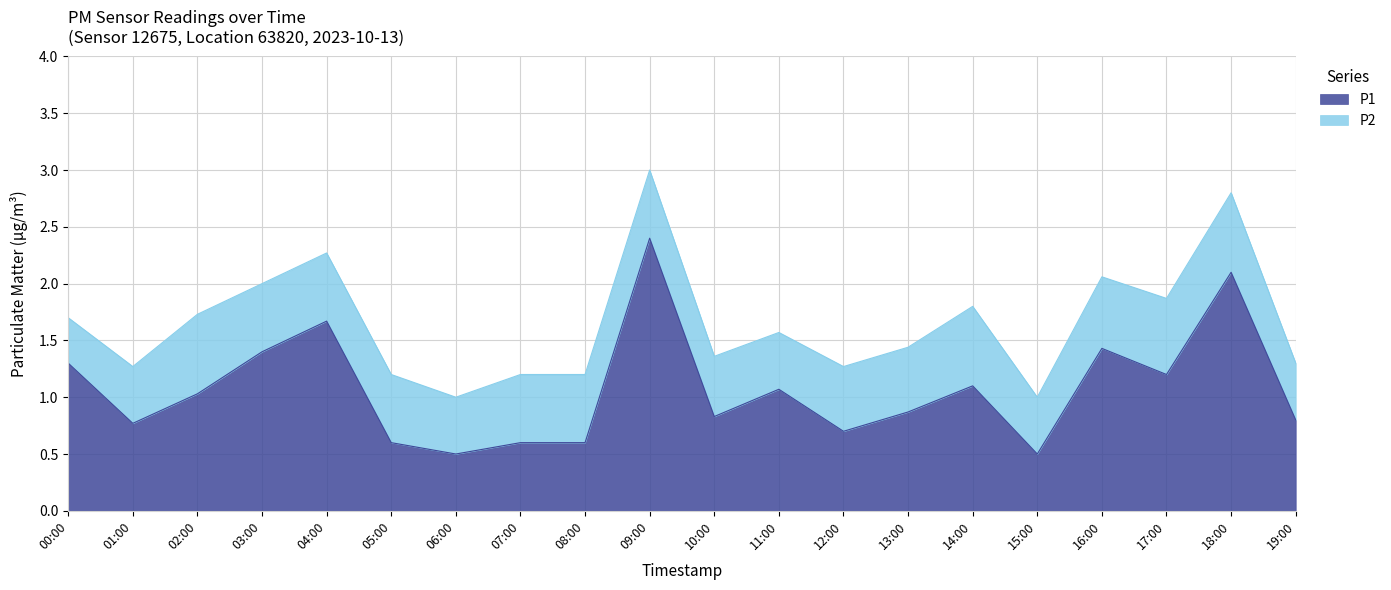

At which category does the data reach its first local valley?

01:00